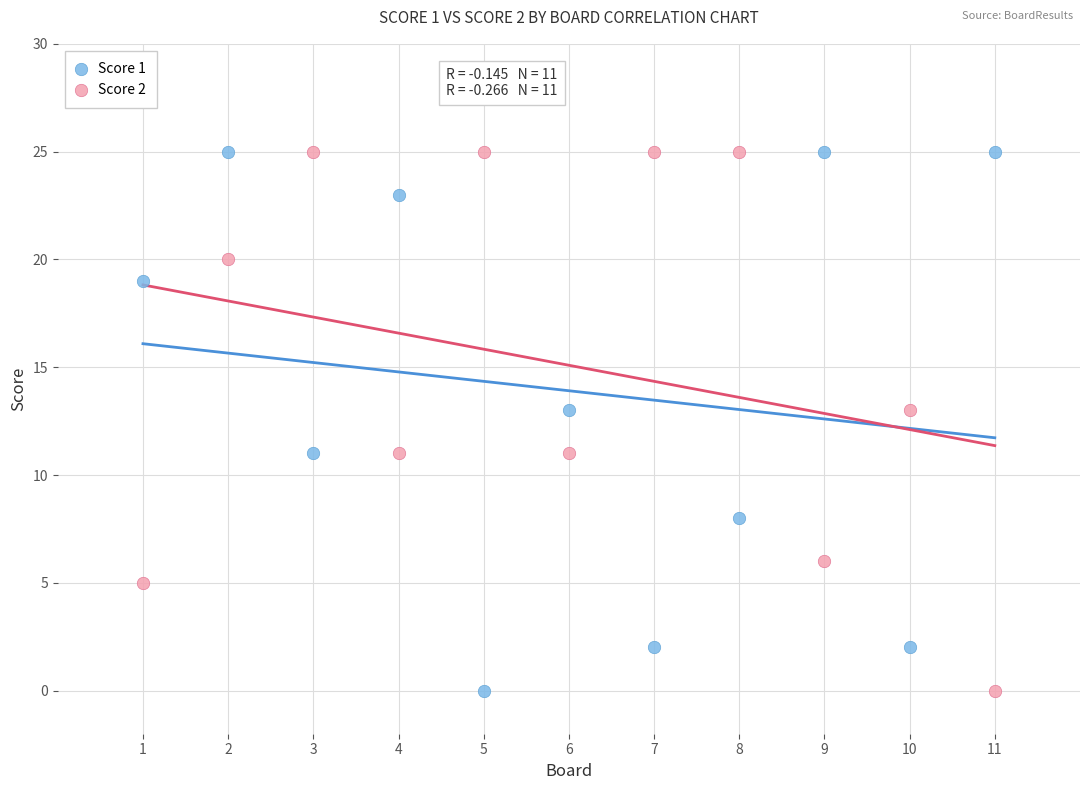

Across all data points, what is the range of Y values (max minus min)?

25